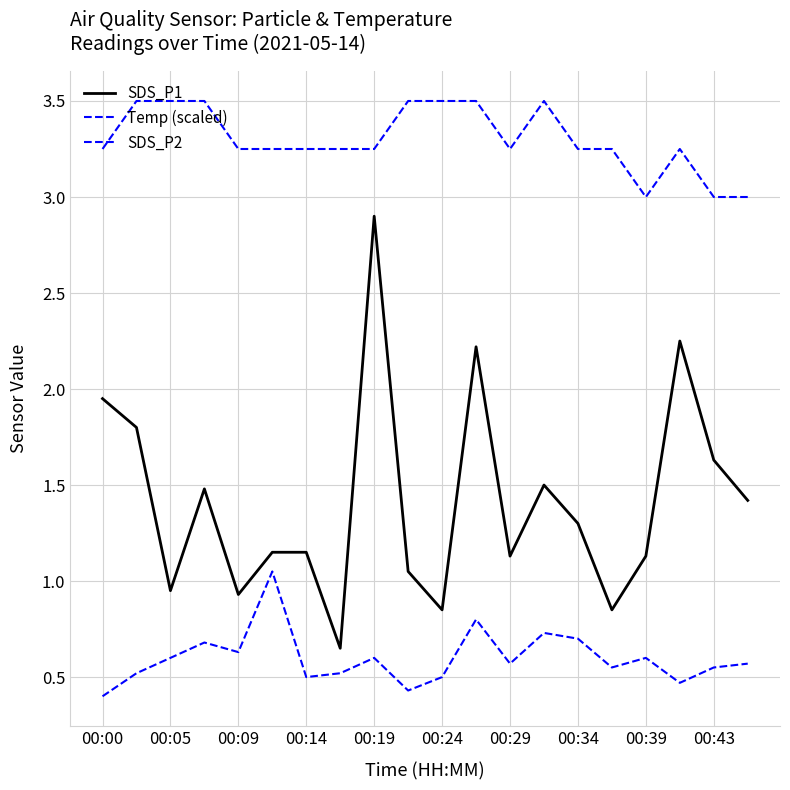

Does the chart display data point markers on the line(s)?

No